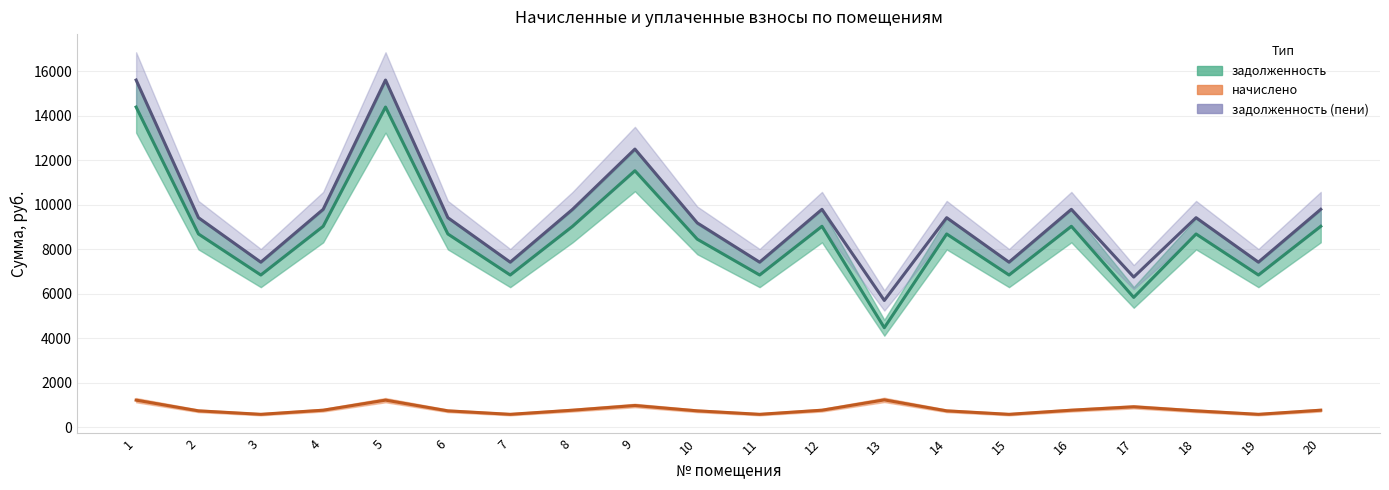

Is the value of начислено at 10 greater than the value of задолженность at 19?

No